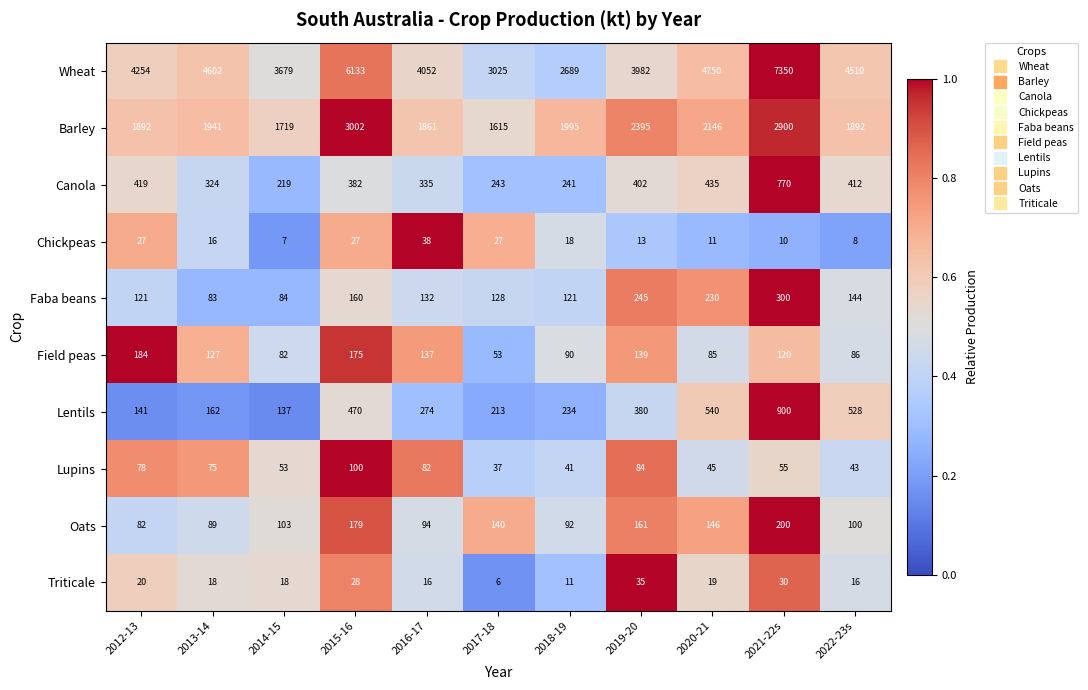

How many categories are shown in the chart?

11